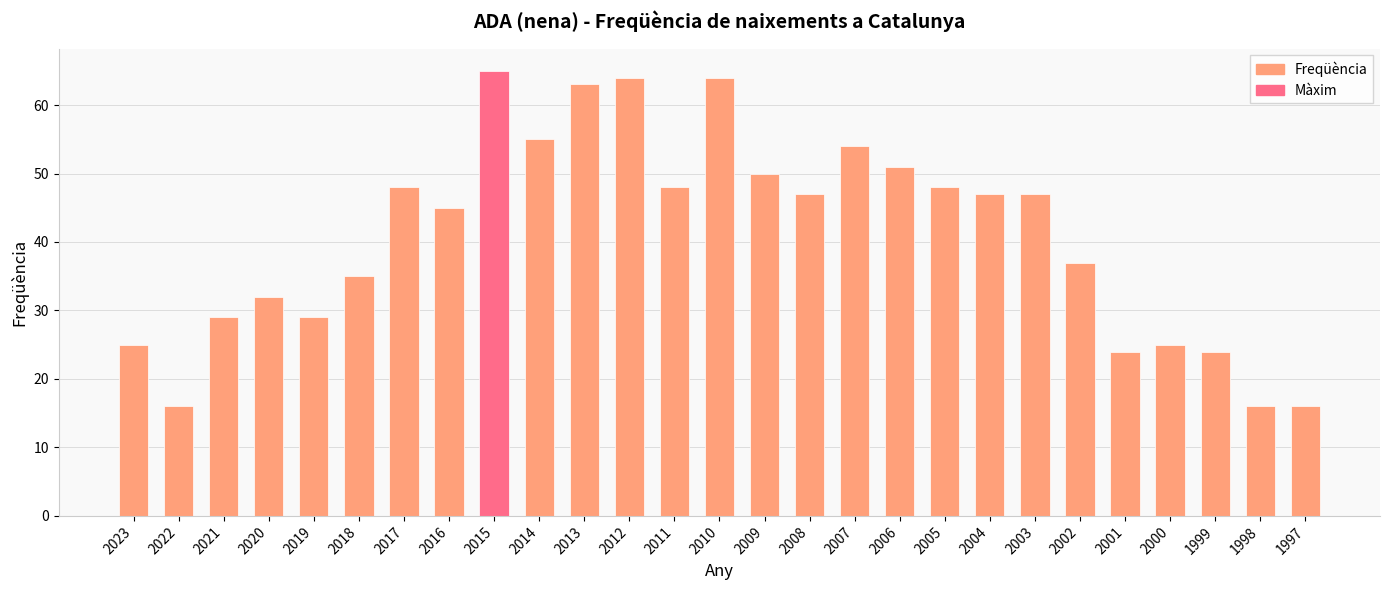

Which label corresponds to the largest value in the chart?

2015